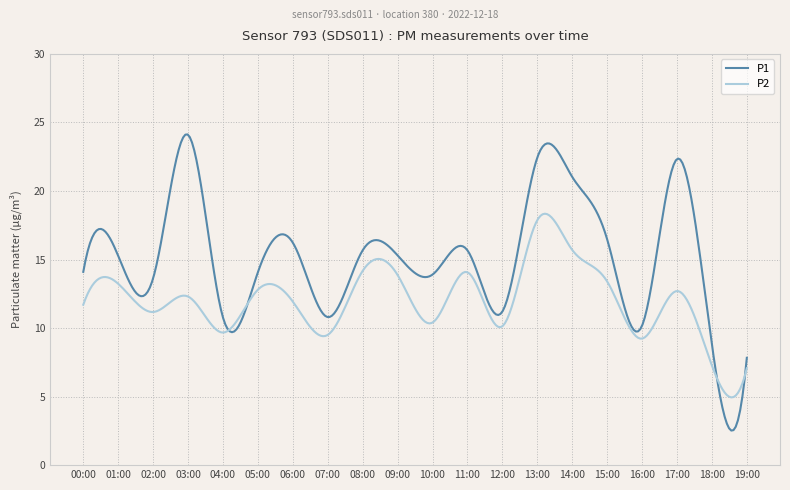

Which series has the largest total across all categories?

P1